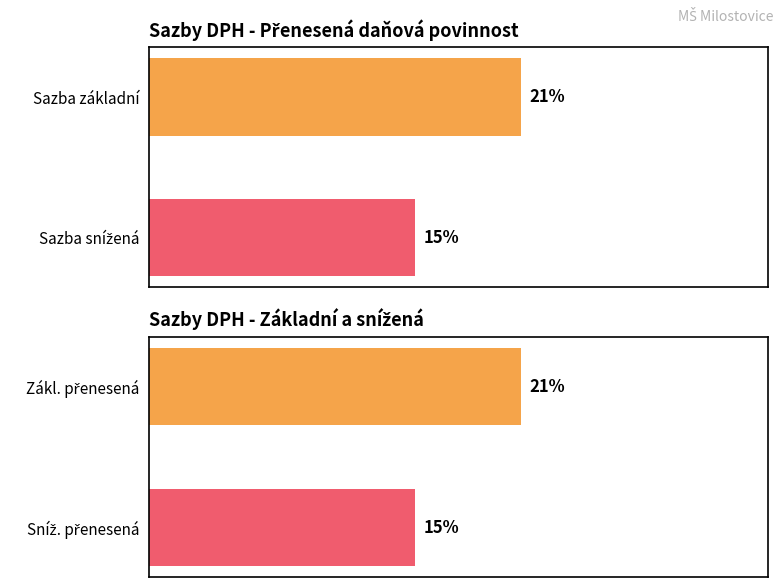

At which category is the sum across all series the highest?

základní